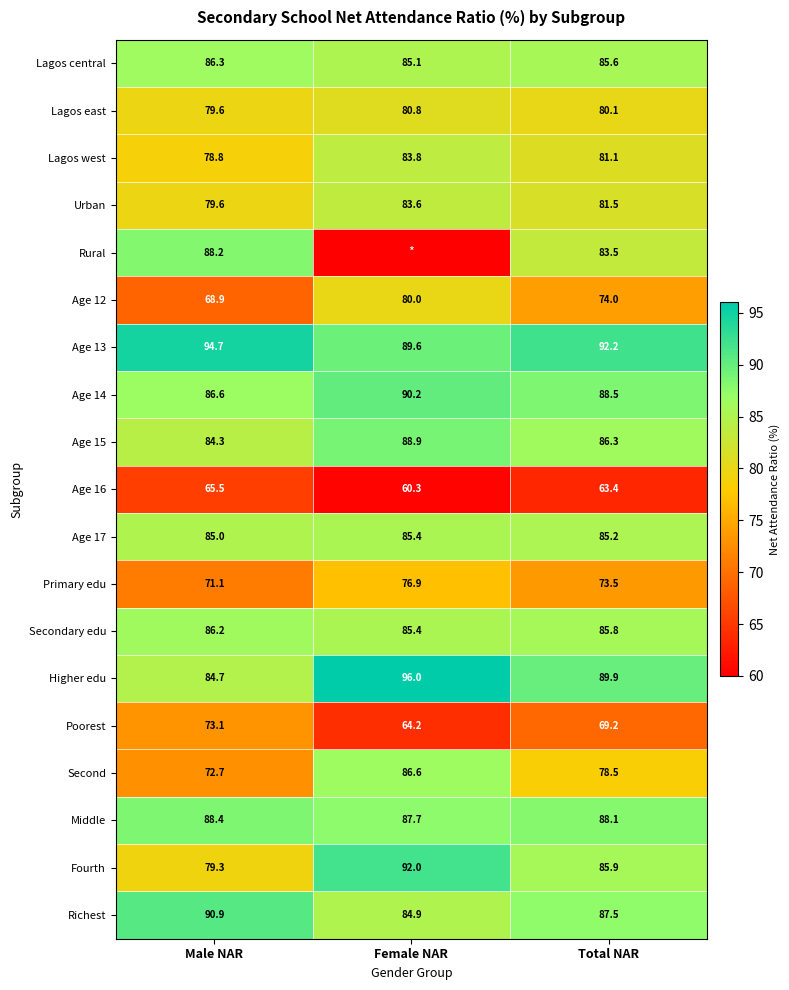

At which label does Age 14 reach its peak?

Female NAR